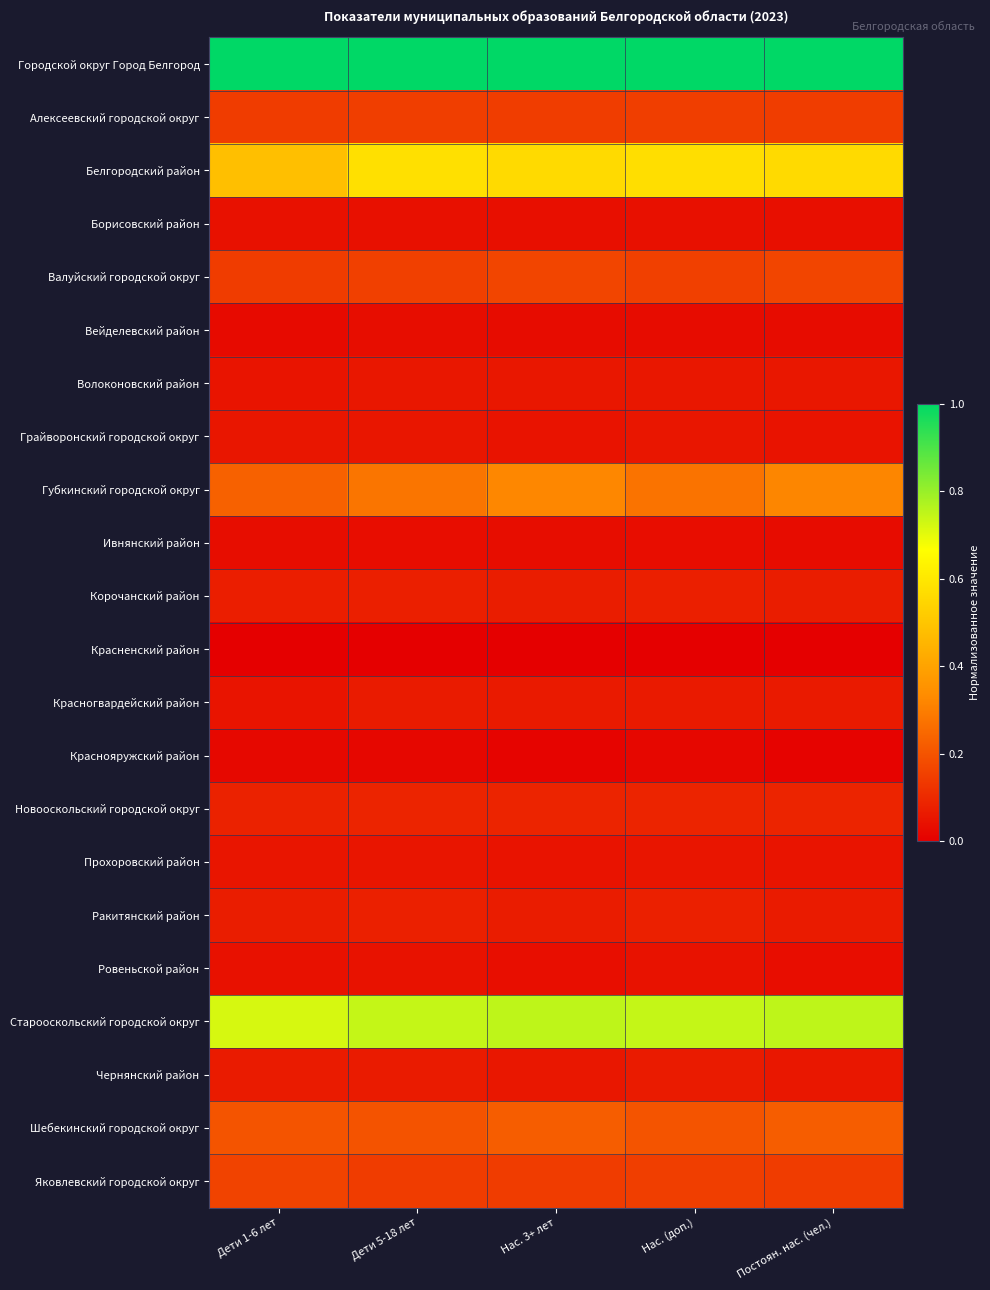

Reading left to right, transcribe all the data shown in this chart.

Городской округ Город Белгород: Дети 1-6 лет=1.0	Дети 5-18 лет=1.0	Нас. 3+ лет=1.0	Нас. (доп.)=1.0	Постоян. нас. (чел.)=1.0
Алексеевский городской округ: Дети 1-6 лет=0.1	Дети 5-18 лет=0.1	Нас. 3+ лет=0.1	Нас. (доп.)=0.1	Постоян. нас. (чел.)=0.1
Белгородский район: Дети 1-6 лет=0.5	Дети 5-18 лет=0.6	Нас. 3+ лет=0.6	Нас. (доп.)=0.6	Постоян. нас. (чел.)=0.6
Борисовский район: Дети 1-6 лет=0.0	Дети 5-18 лет=0.0	Нас. 3+ лет=0.0	Нас. (доп.)=0.0	Постоян. нас. (чел.)=0.0
Валуйский городской округ: Дети 1-6 лет=0.1	Дети 5-18 лет=0.2	Нас. 3+ лет=0.2	Нас. (доп.)=0.2	Постоян. нас. (чел.)=0.2
Вейделевский район: Дети 1-6 лет=0.0	Дети 5-18 лет=0.0	Нас. 3+ лет=0.0	Нас. (доп.)=0.0	Постоян. нас. (чел.)=0.0
Волоконовский район: Дети 1-6 лет=0.1	Дети 5-18 лет=0.1	Нас. 3+ лет=0.1	Нас. (доп.)=0.1	Постоян. нас. (чел.)=0.1
Грайворонский городской округ: Дети 1-6 лет=0.1	Дети 5-18 лет=0.1	Нас. 3+ лет=0.0	Нас. (доп.)=0.1	Постоян. нас. (чел.)=0.0
Губкинский городской округ: Дети 1-6 лет=0.2	Дети 5-18 лет=0.3	Нас. 3+ лет=0.3	Нас. (доп.)=0.3	Постоян. нас. (чел.)=0.3
Ивнянский район: Дети 1-6 лет=0.0	Дети 5-18 лет=0.0	Нас. 3+ лет=0.0	Нас. (доп.)=0.0	Постоян. нас. (чел.)=0.0
Корочанский район: Дети 1-6 лет=0.1	Дети 5-18 лет=0.1	Нас. 3+ лет=0.1	Нас. (доп.)=0.1	Постоян. нас. (чел.)=0.1
Красненский район: Дети 1-6 лет=0.0	Дети 5-18 лет=0.0	Нас. 3+ лет=0.0	Нас. (доп.)=0.0	Постоян. нас. (чел.)=0.0
Красногвардейский район: Дети 1-6 лет=0.0	Дети 5-18 лет=0.1	Нас. 3+ лет=0.1	Нас. (доп.)=0.1	Постоян. нас. (чел.)=0.1
Краснояружский район: Дети 1-6 лет=0.0	Дети 5-18 лет=0.0	Нас. 3+ лет=0.0	Нас. (доп.)=0.0	Постоян. нас. (чел.)=0.0
Новооскольский городской округ: Дети 1-6 лет=0.1	Дети 5-18 лет=0.1	Нас. 3+ лет=0.1	Нас. (доп.)=0.1	Постоян. нас. (чел.)=0.1
Прохоровский район: Дети 1-6 лет=0.1	Дети 5-18 лет=0.1	Нас. 3+ лет=0.0	Нас. (доп.)=0.1	Постоян. нас. (чел.)=0.0
Ракитянский район: Дети 1-6 лет=0.1	Дети 5-18 лет=0.1	Нас. 3+ лет=0.1	Нас. (доп.)=0.1	Постоян. нас. (чел.)=0.1
Ровеньской район: Дети 1-6 лет=0.0	Дети 5-18 лет=0.0	Нас. 3+ лет=0.0	Нас. (доп.)=0.0	Постоян. нас. (чел.)=0.0
Старооскольский городской округ: Дети 1-6 лет=0.7	Дети 5-18 лет=0.7	Нас. 3+ лет=0.8	Нас. (доп.)=0.7	Постоян. нас. (чел.)=0.8
Чернянский район: Дети 1-6 лет=0.1	Дети 5-18 лет=0.1	Нас. 3+ лет=0.1	Нас. (доп.)=0.1	Постоян. нас. (чел.)=0.1
Шебекинский городской округ: Дети 1-6 лет=0.2	Дети 5-18 лет=0.2	Нас. 3+ лет=0.2	Нас. (доп.)=0.2	Постоян. нас. (чел.)=0.2
Яковлевский городской округ: Дети 1-6 лет=0.2	Дети 5-18 лет=0.1	Нас. 3+ лет=0.1	Нас. (доп.)=0.1	Постоян. нас. (чел.)=0.1